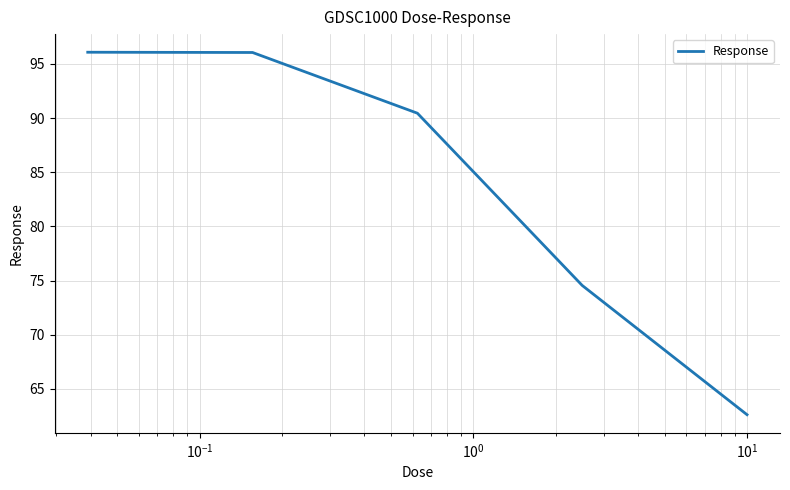

What is the smallest value displayed?

62.6